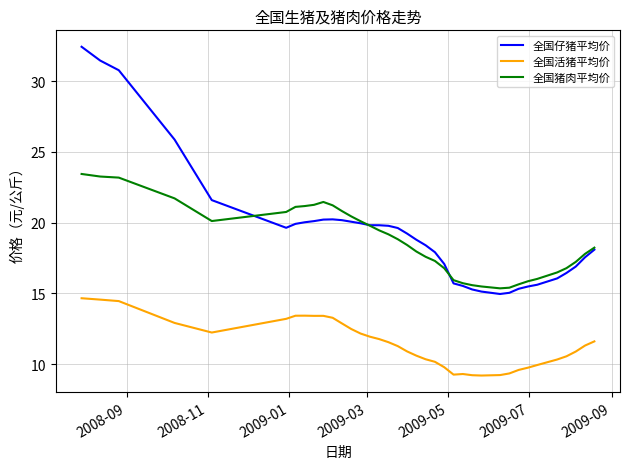

True or false: 全国猪肉平均价 and 全国仔猪平均价 cross at least once.

True